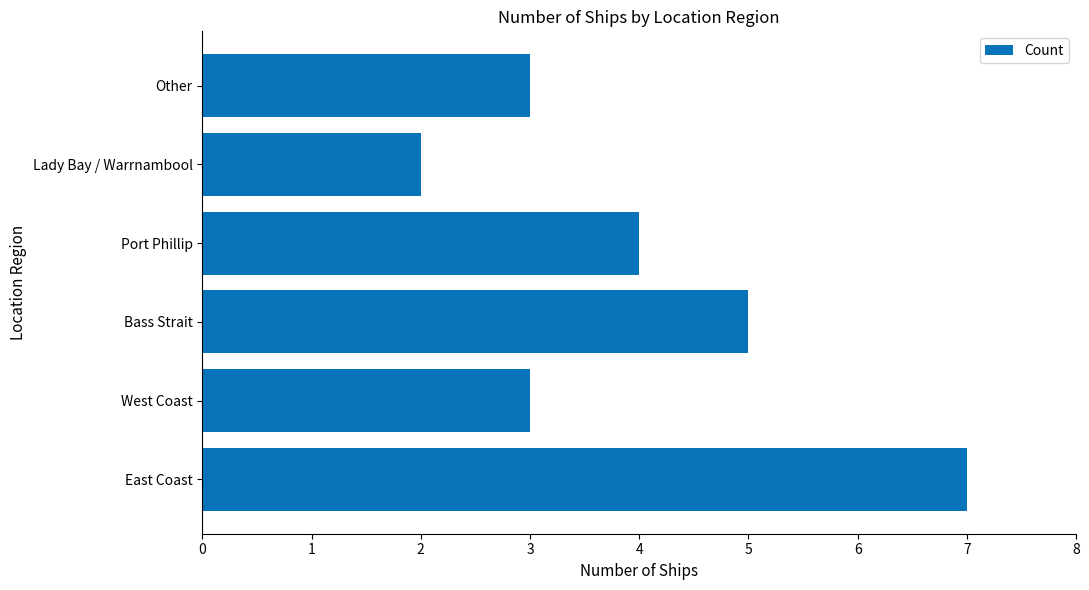

What is the greatest value displayed?

7